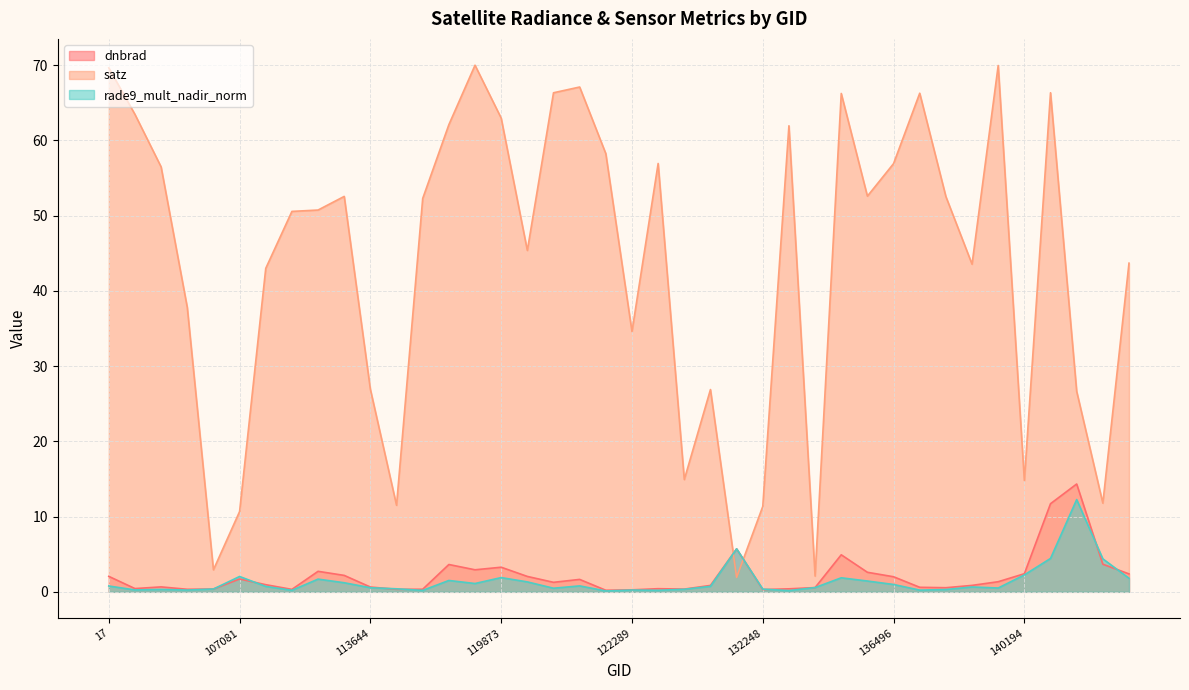

Which series ends up on top after the final intersection of satz and dnbrad?

satz